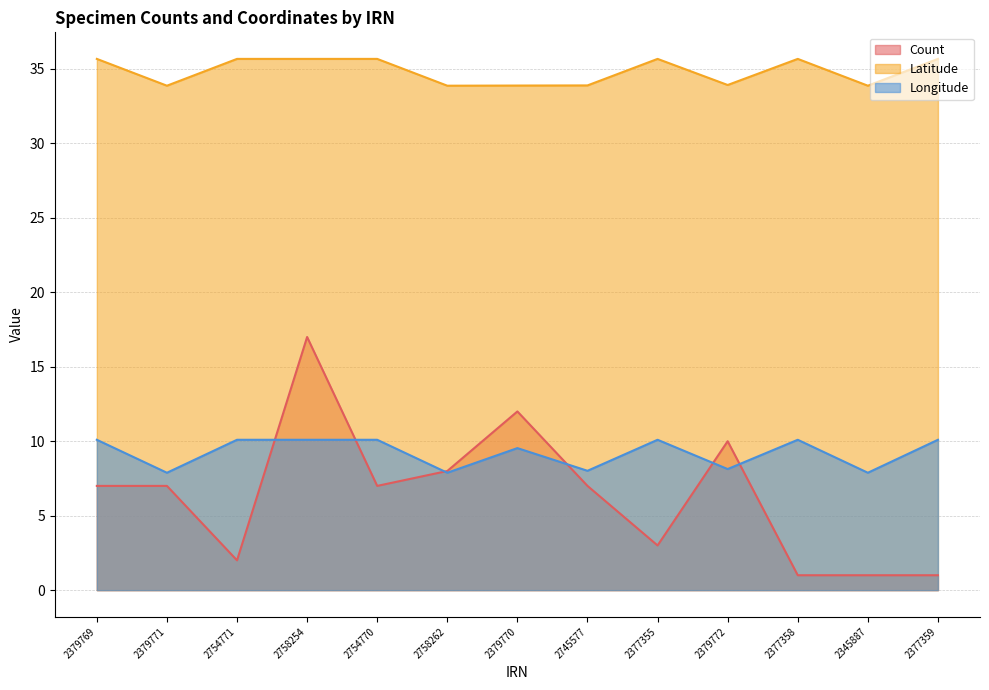

What is the average value of the Latitude series?

34.9